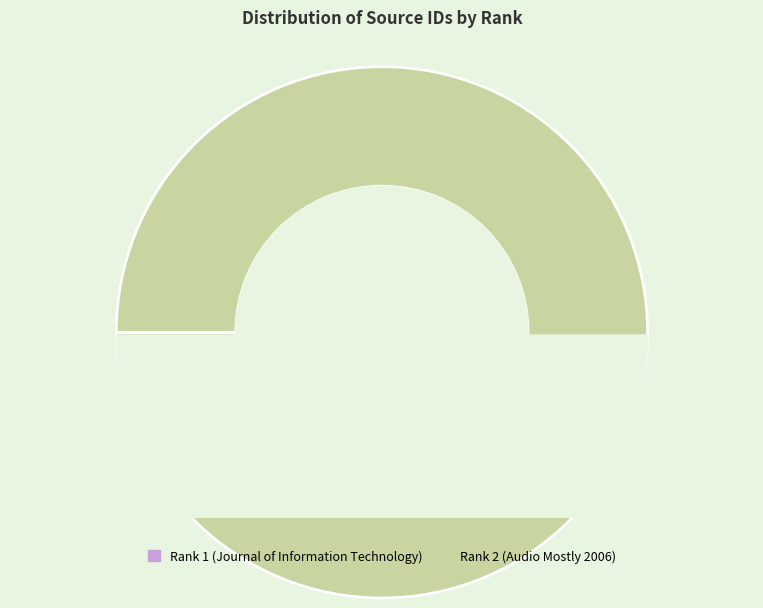

Is it true that Rank 1 (Journal of Information Technology) is 1% of the pie?

False